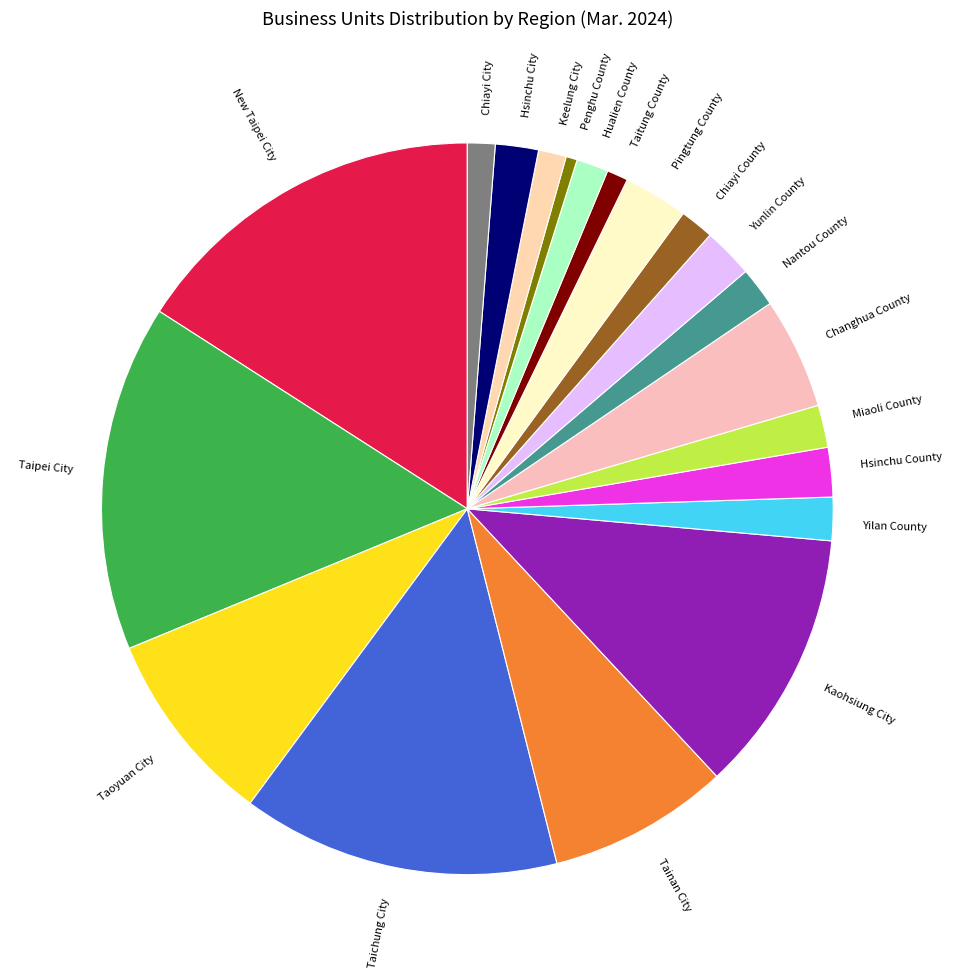

What is the largest slice in the pie chart?

New Taipei City